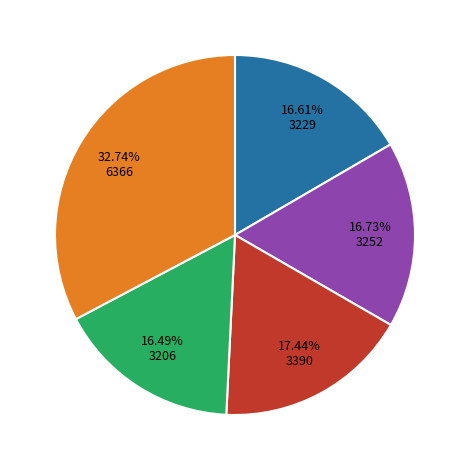

Does any single category account for the majority?

No